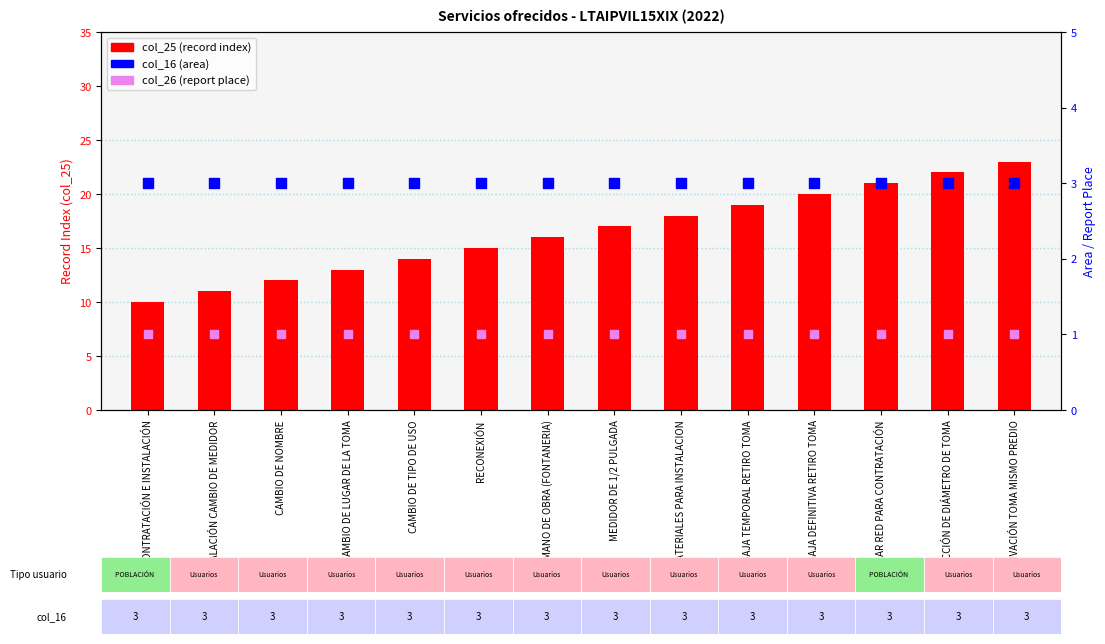

Which series has the largest Y range (max minus min)?

col_25 (record index)